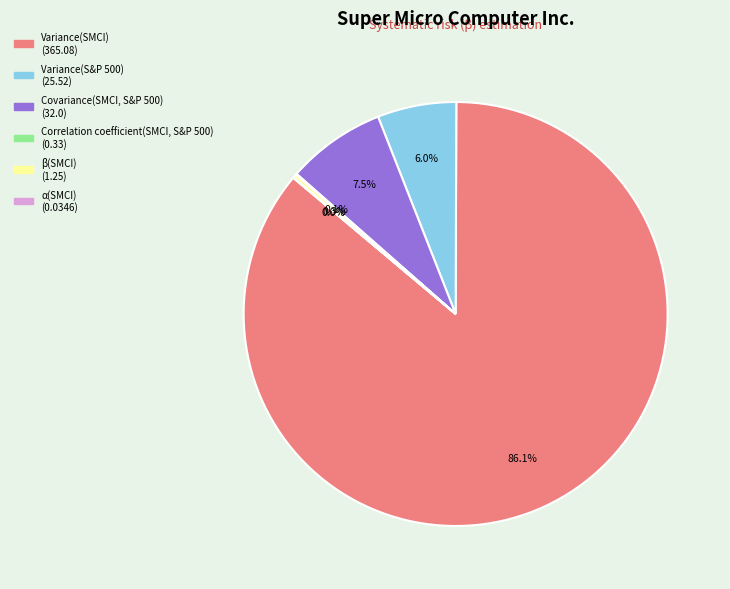

Which slice is the largest?

Variance(SMCI)